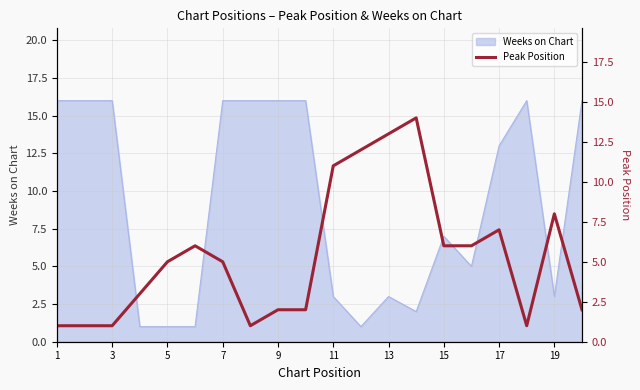

How many points are higher than both their immediate neighbors (excluding endpoints)?

4